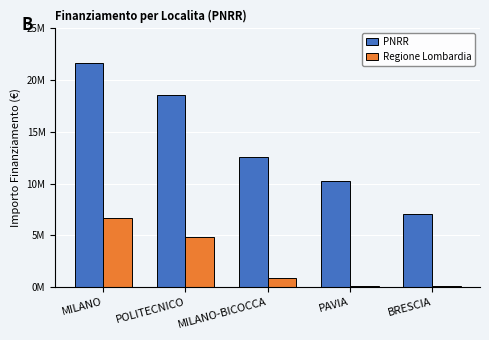

What are all the series names shown in the legend?

PNRR, Regione Lombardia